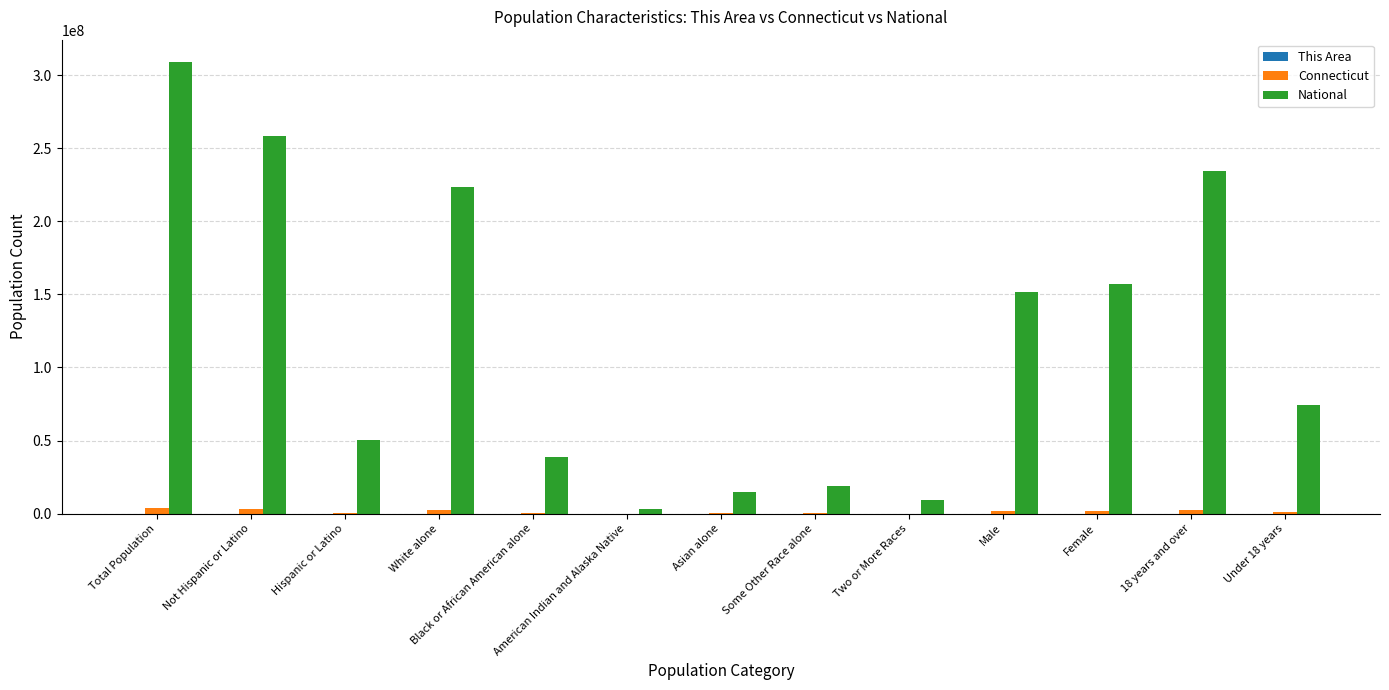

What is the total value across all series at Male?

153532561